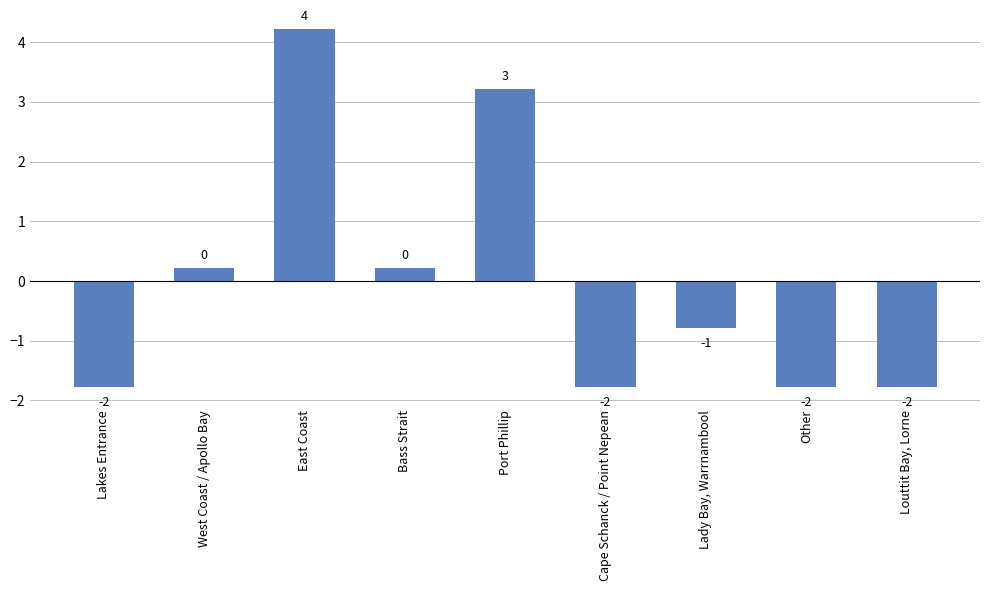

List the labels in order of value, smallest first.

Lakes Entrance, Cape Schanck / Point Nepean, Other, Louttit Bay, Lorne, Lady Bay, Warrnambool, West Coast / Apollo Bay, Bass Strait, Port Phillip, East Coast